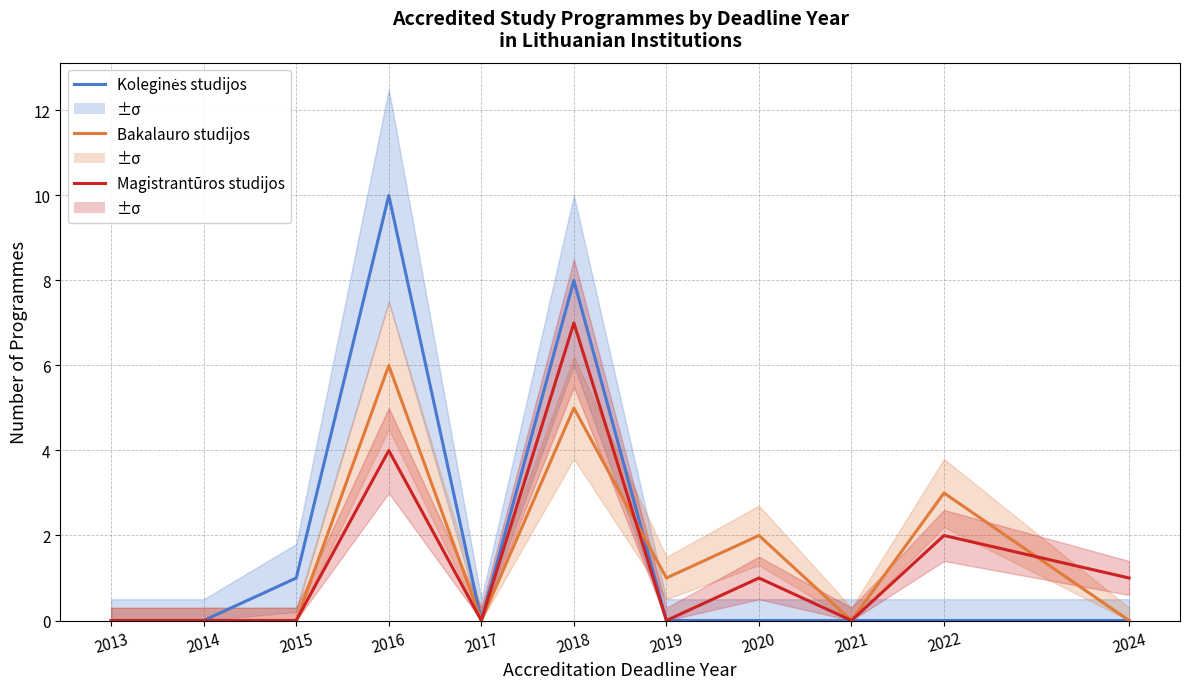

In Koleginės studijos, how many points are higher than both neighbors (excluding endpoints)?

2